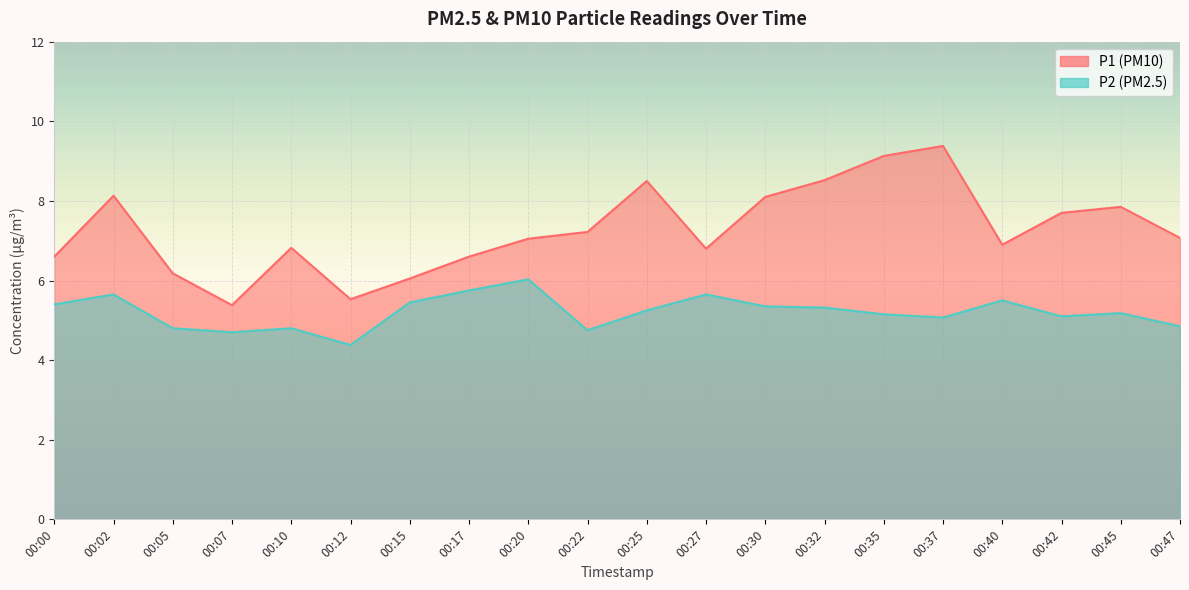

How many interior local valleys does the P1 series have?

4